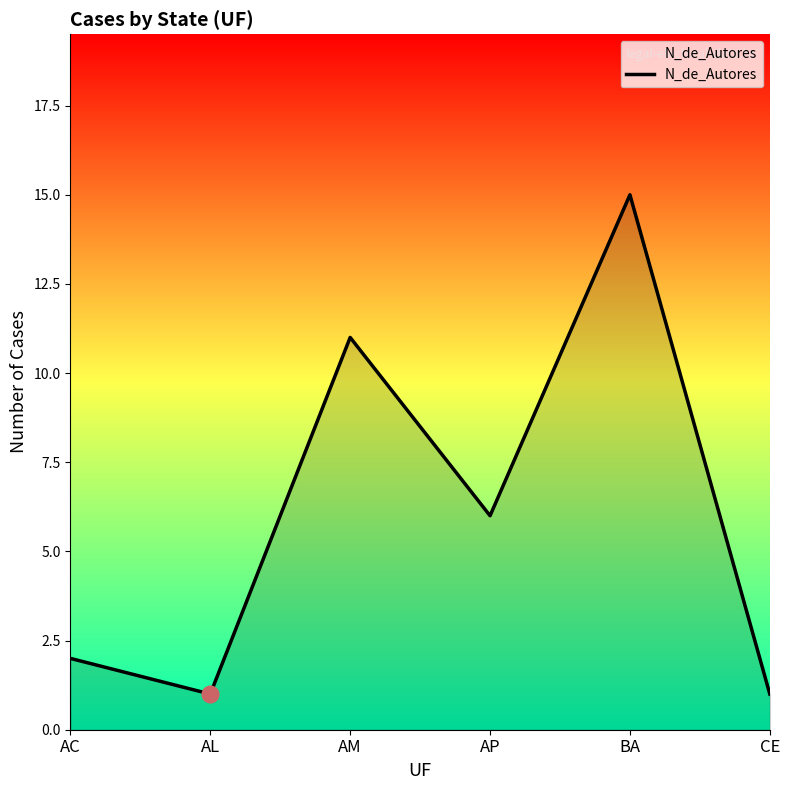

Approximately how many times larger is the value at AM compared to CE?

11.0